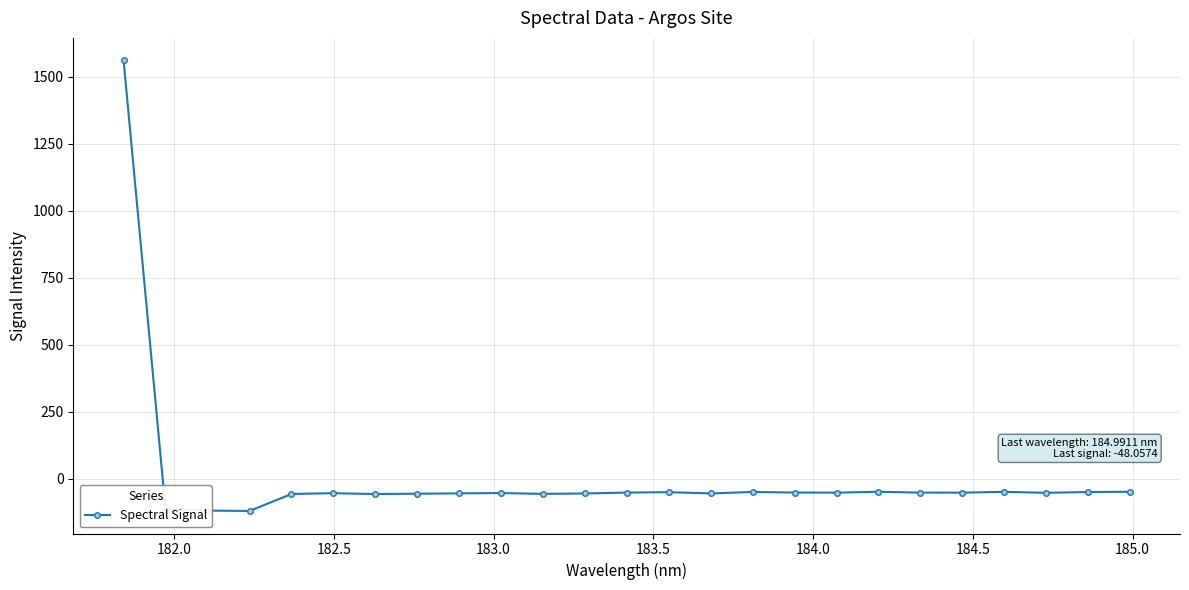

What is the average value?

4.6